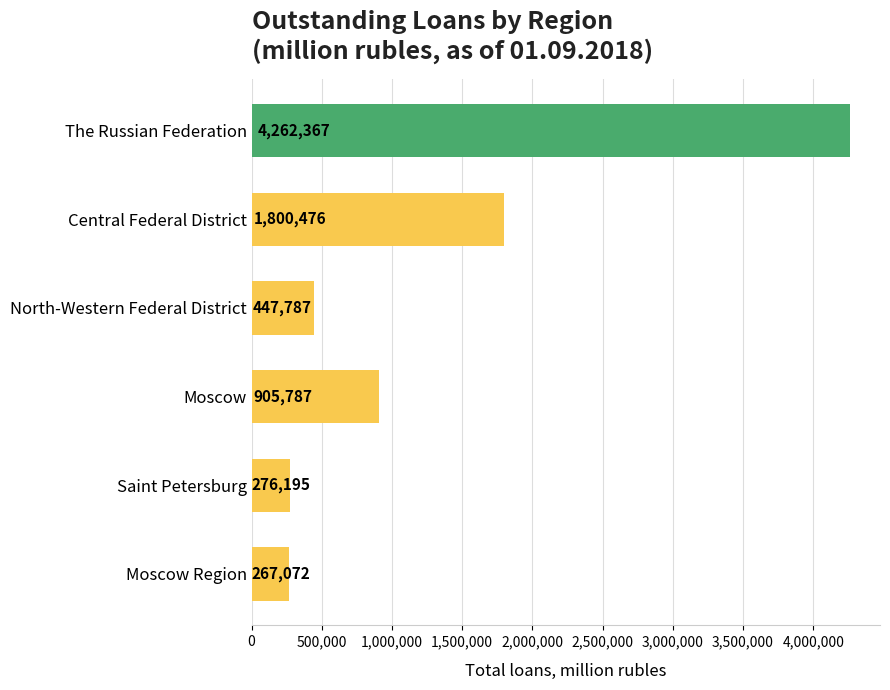

How many bars are there in total?

6